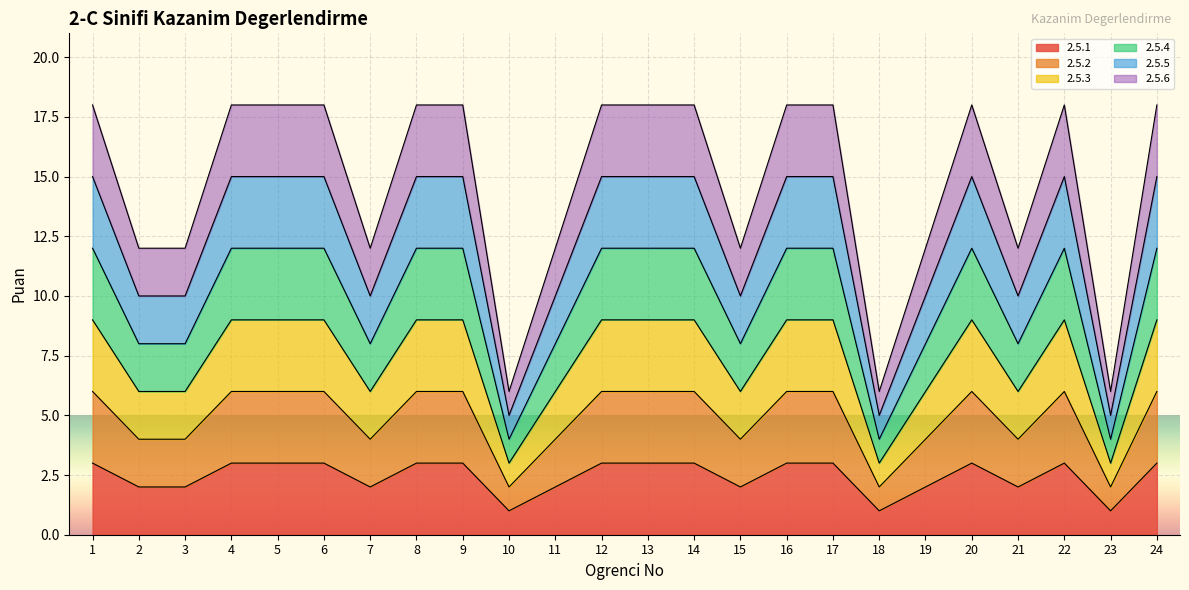

True or false: 2.5.1 and 2.5.5 cross at least once.

False